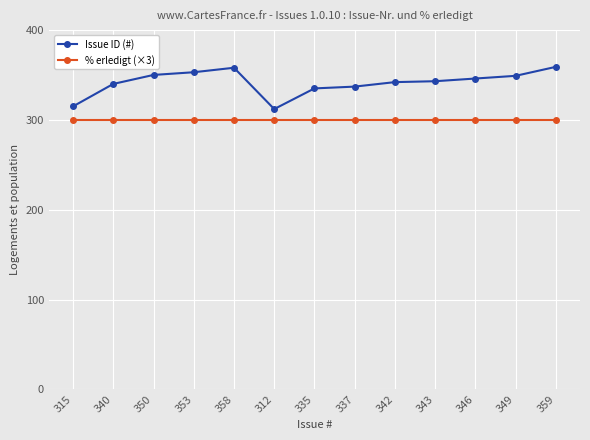

What is the label of the 6th point from the right?

337